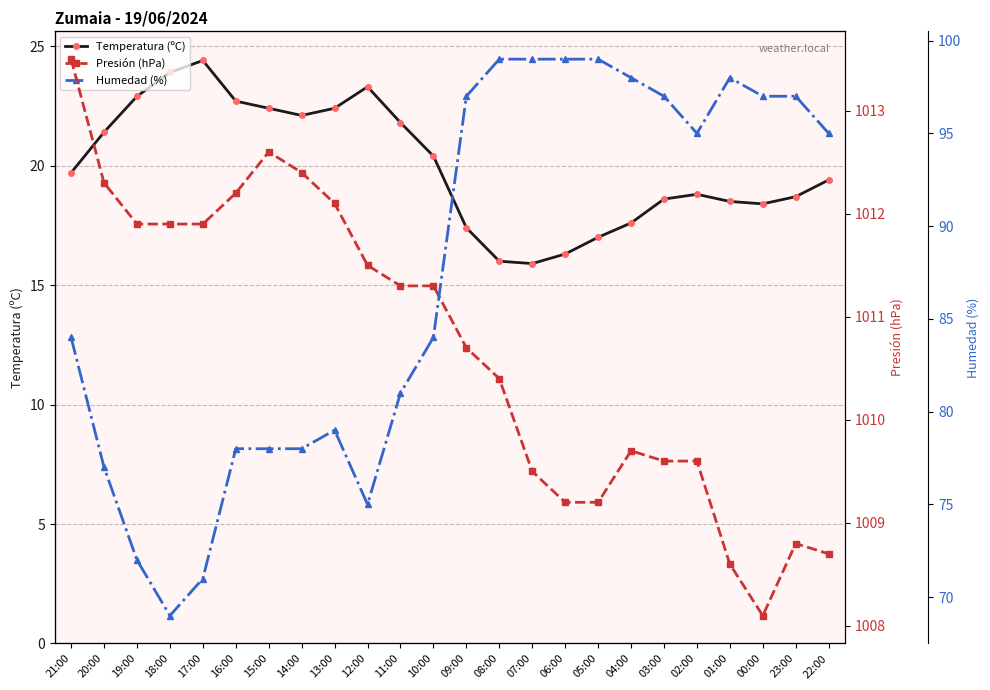

How many interior local peaks does the Humedad (%) series have?

2